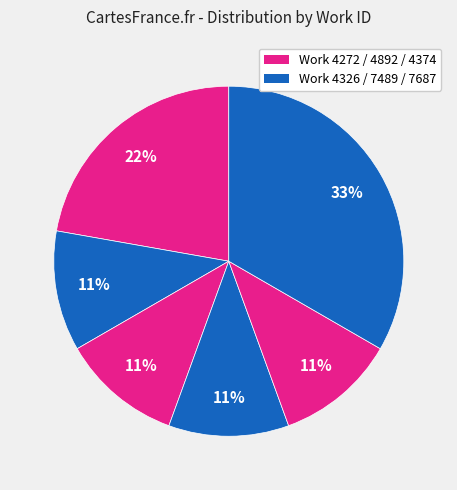

Count the number of slices in the pie.

6